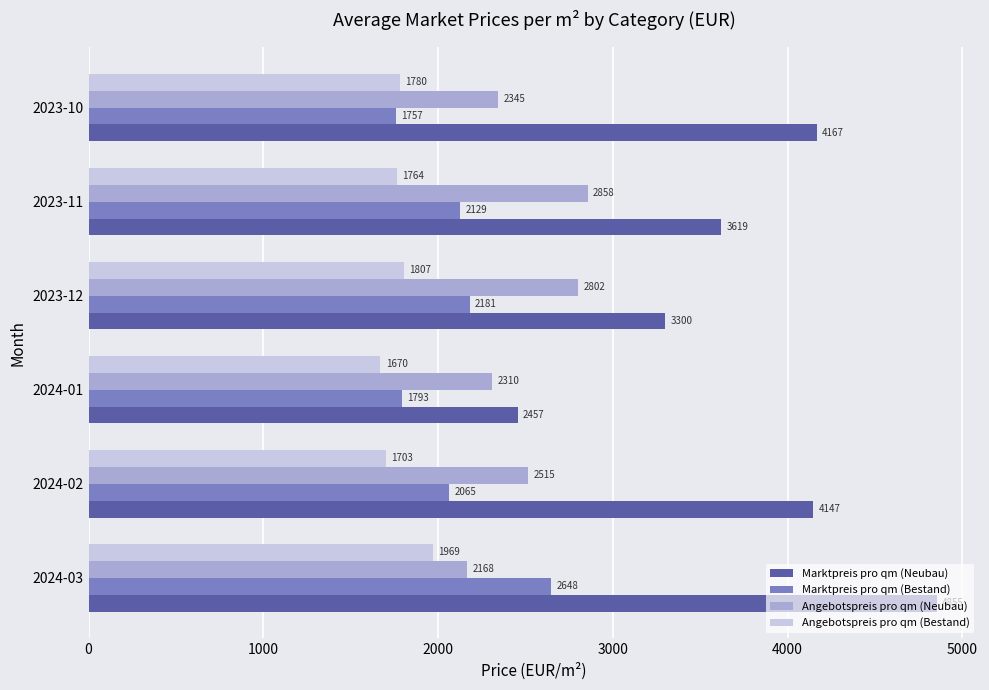

The Angebotspreis pro qm (Neubau) series shows 2514.9 at 2024-02. True or false?

True